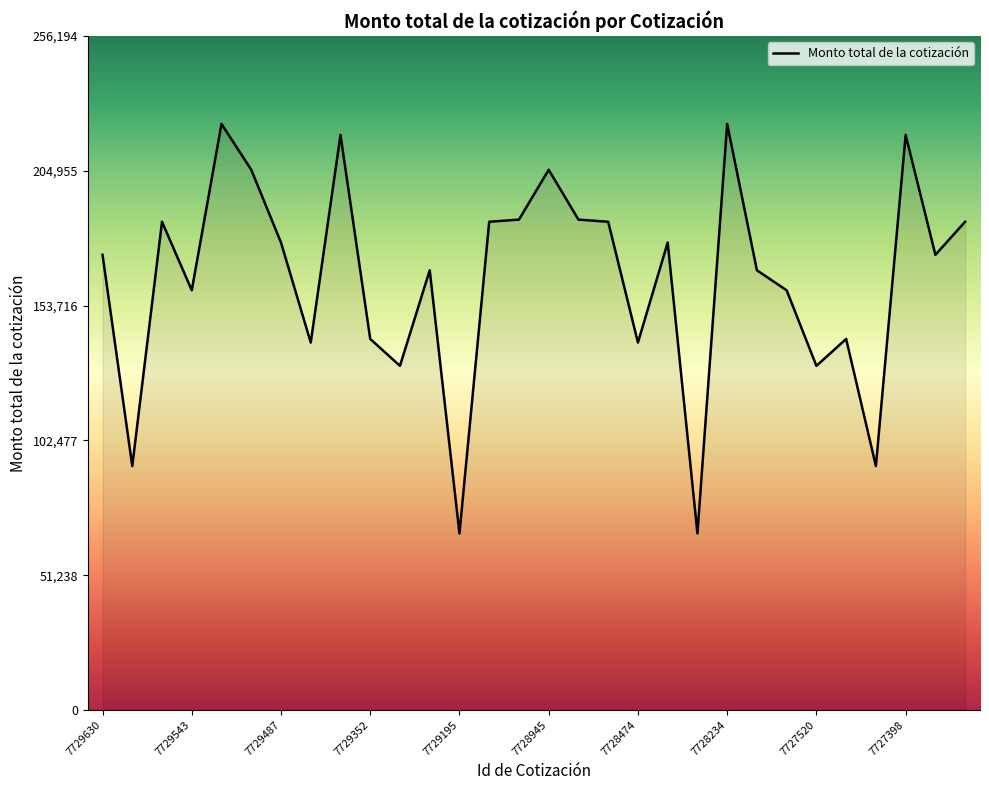

What is the smallest value displayed?

67126.9